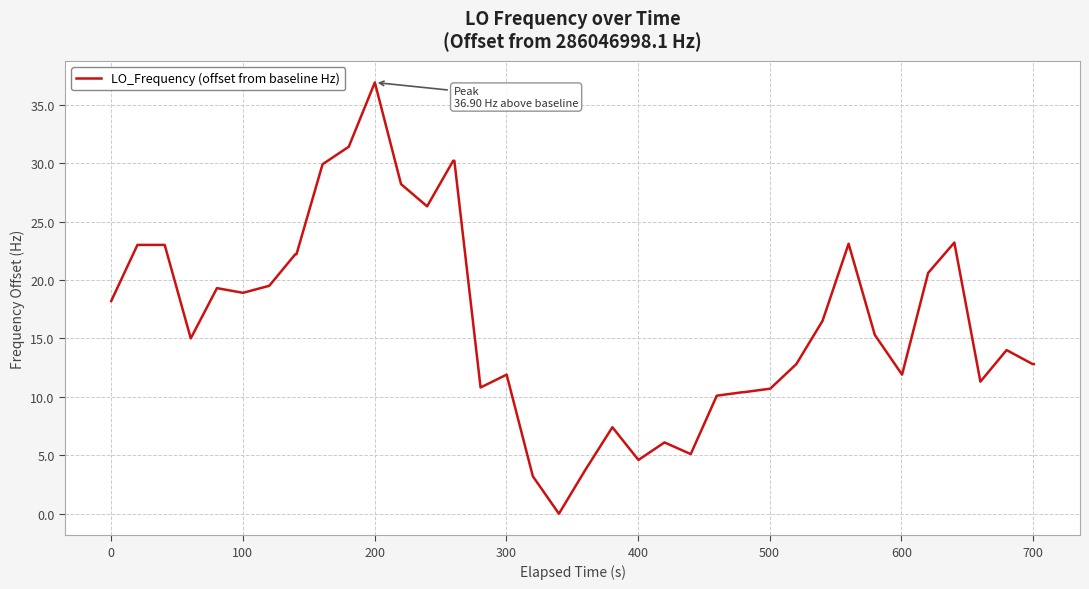

How many series are shown in this chart?

1